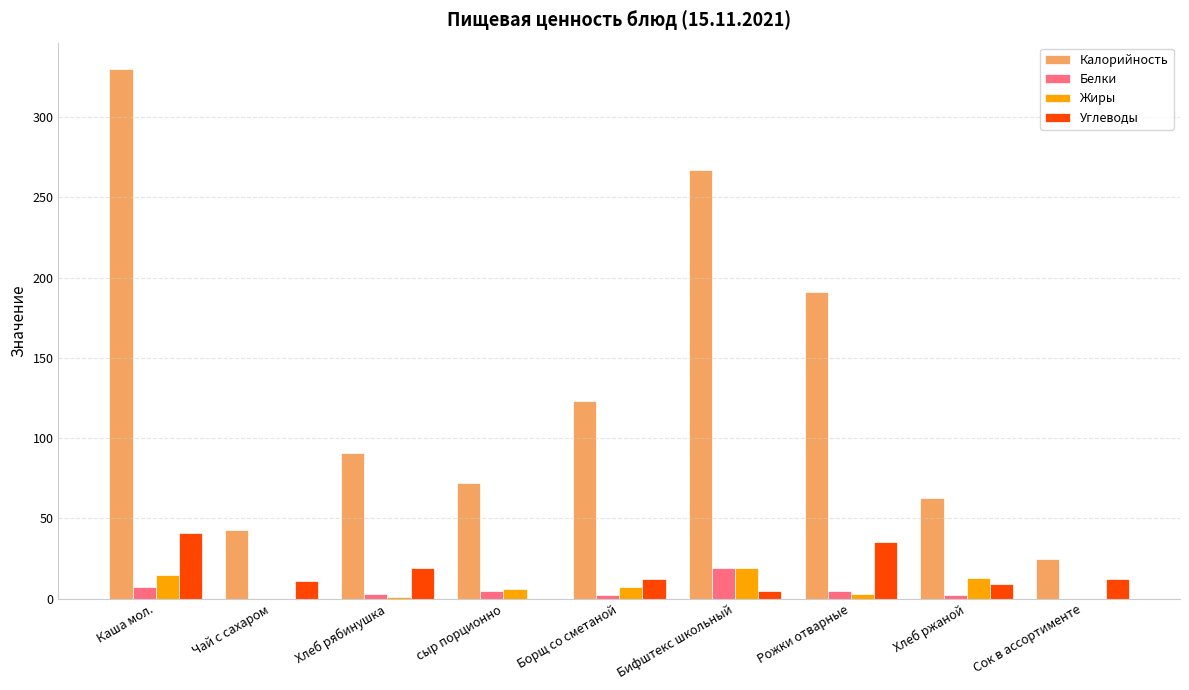

What is the maximum value shown in the chart?

330